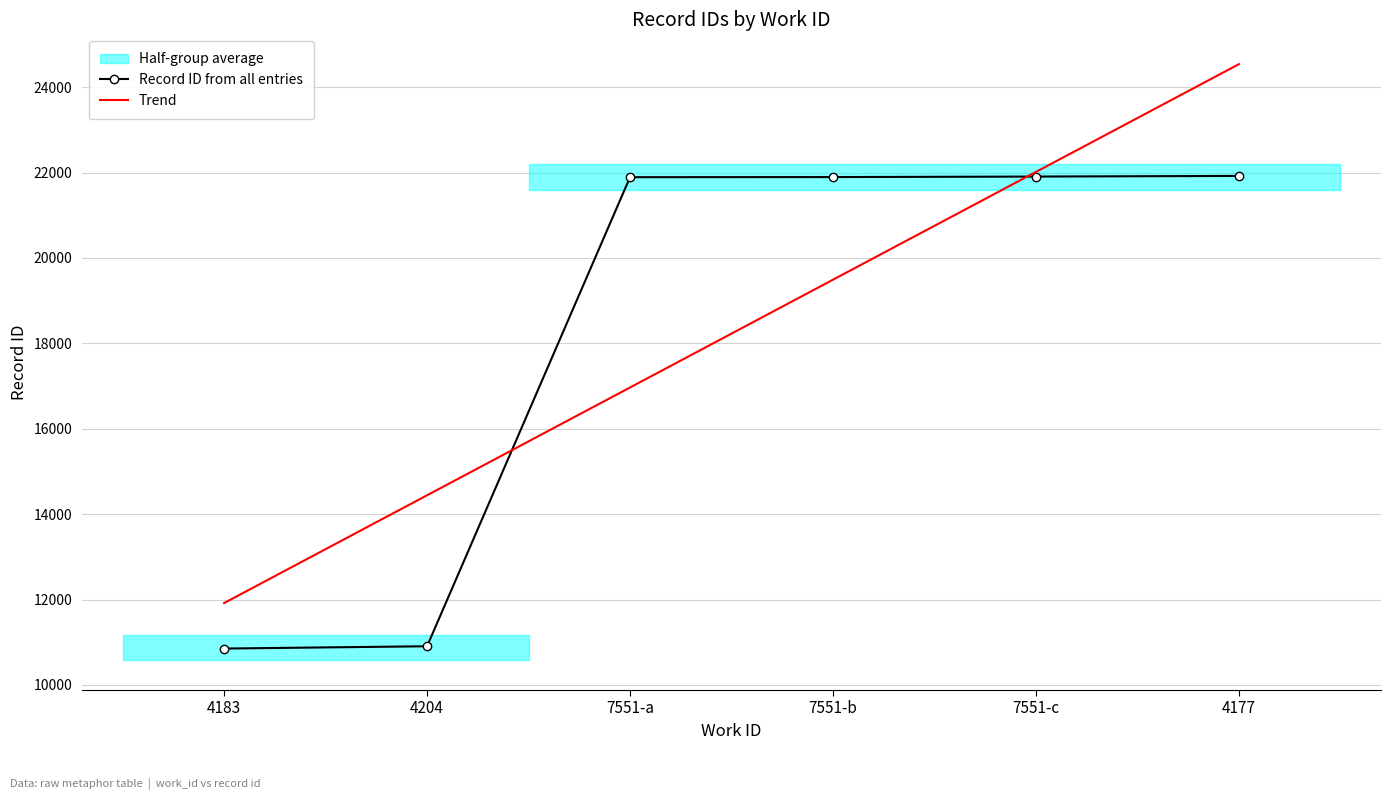

What is the average value of the Trend series?

18228.0